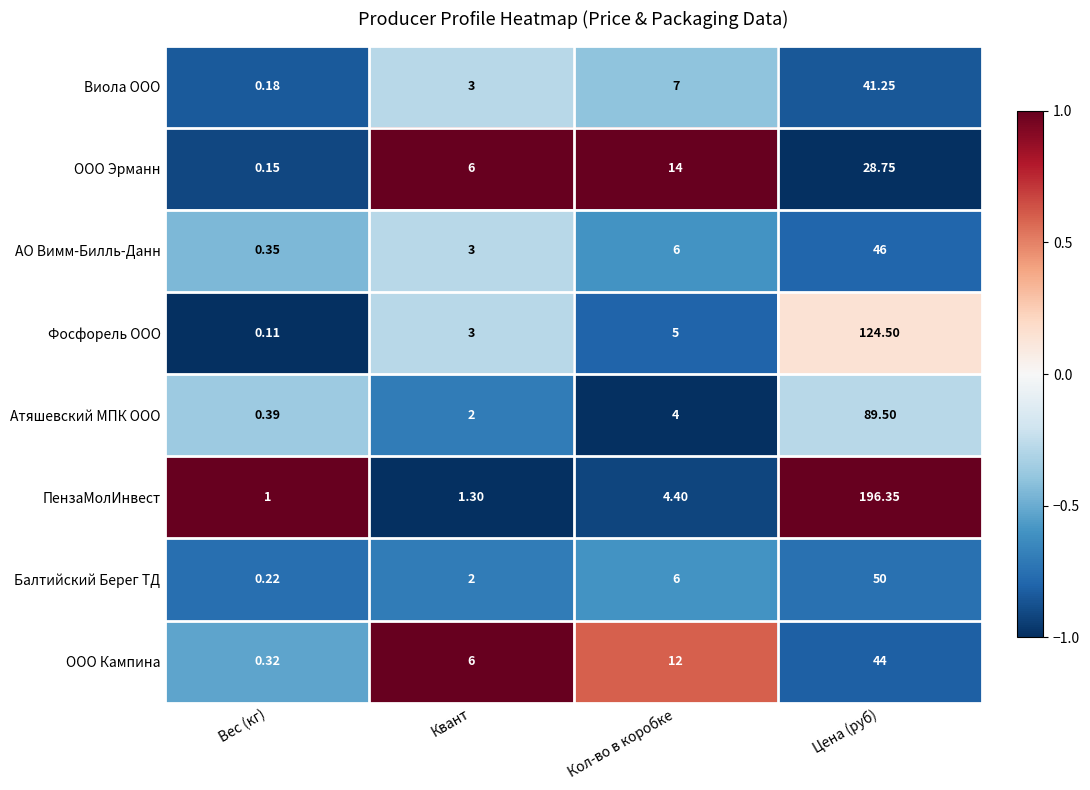

Is the value of ООО Кампина at Вес (кг) greater than the value of АО Вимм-Билль-Данн at Квант?

No